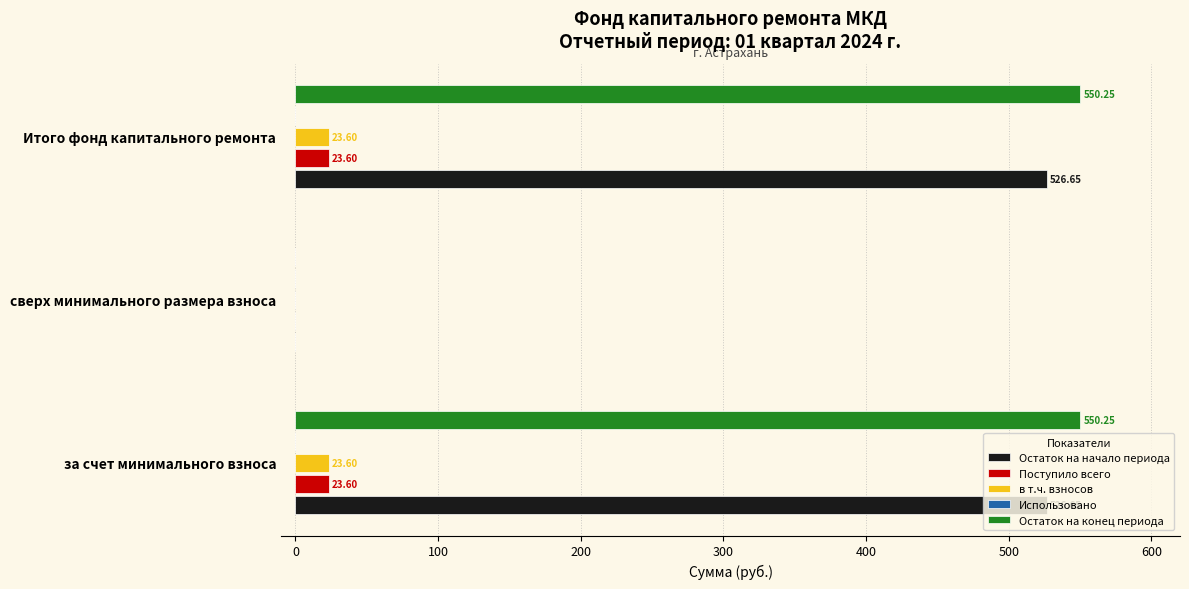

What is the maximum value for Использовано?

0.1